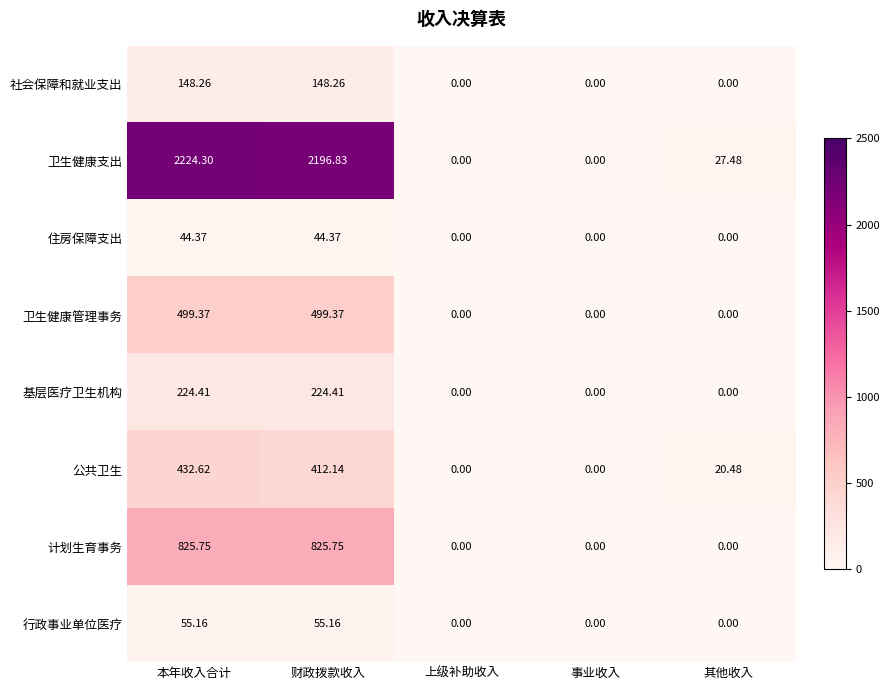

At which category is the sum across all series the highest?

本年收入合计